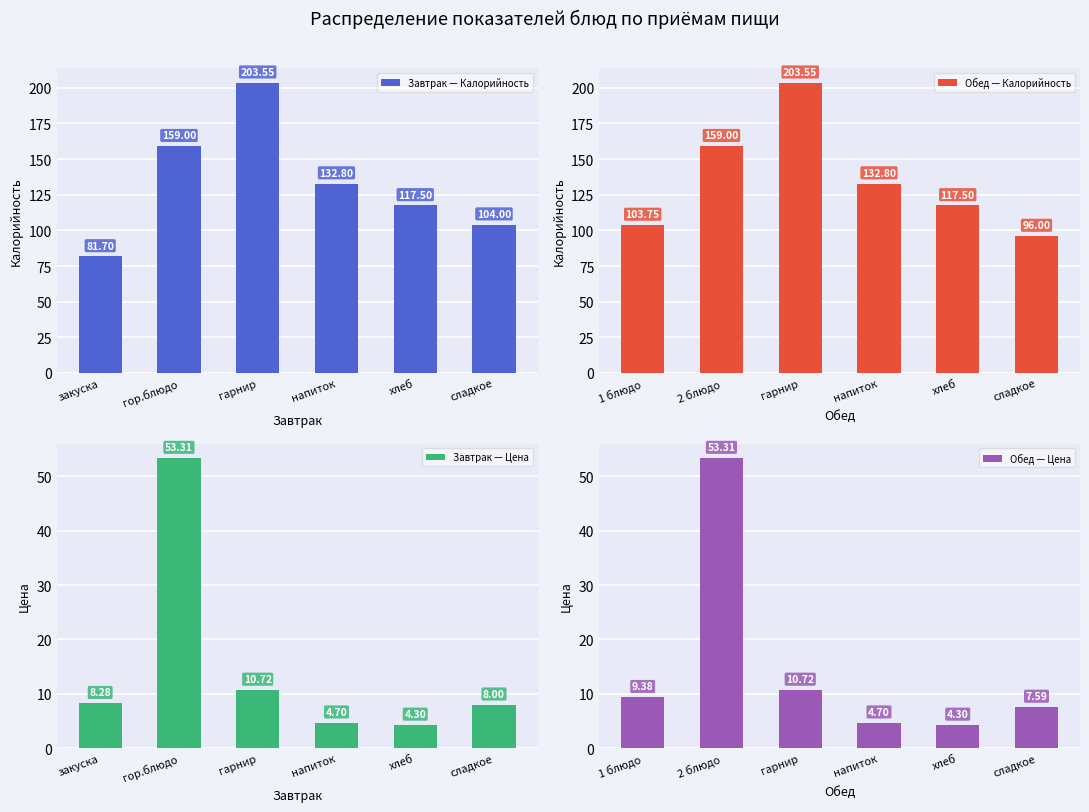

How many bars are there in each group?

4